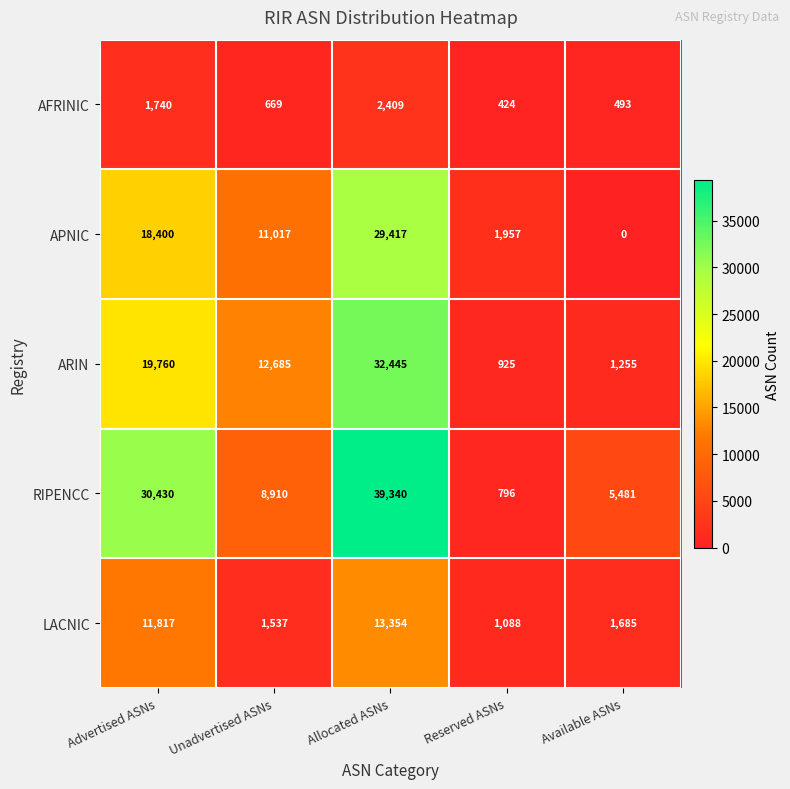

What is the sum of the RIPENCC values at Available ASNs and Unadvertised ASNs?

14391